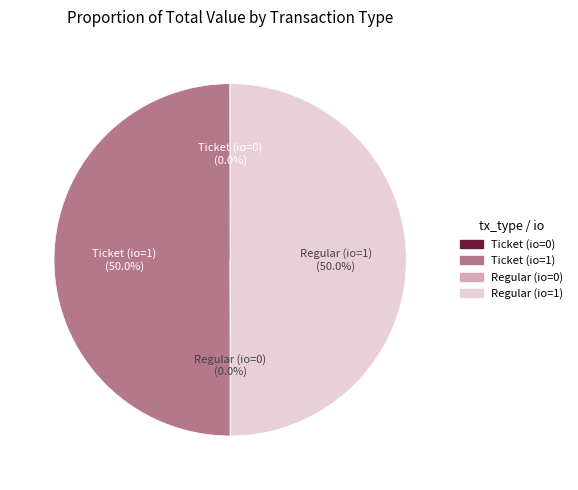

True or false: Regular (io=0) accounts for 13% of the total.

False